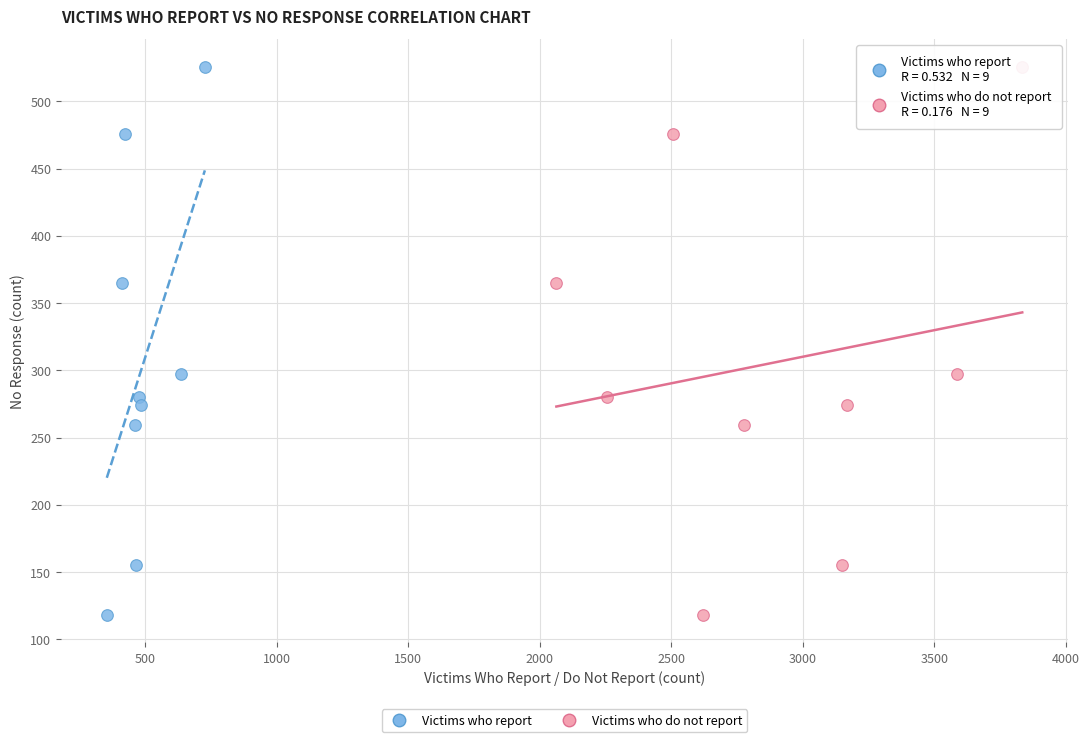

What are all the series names shown in the legend?

Victims who report, Victims who do not report